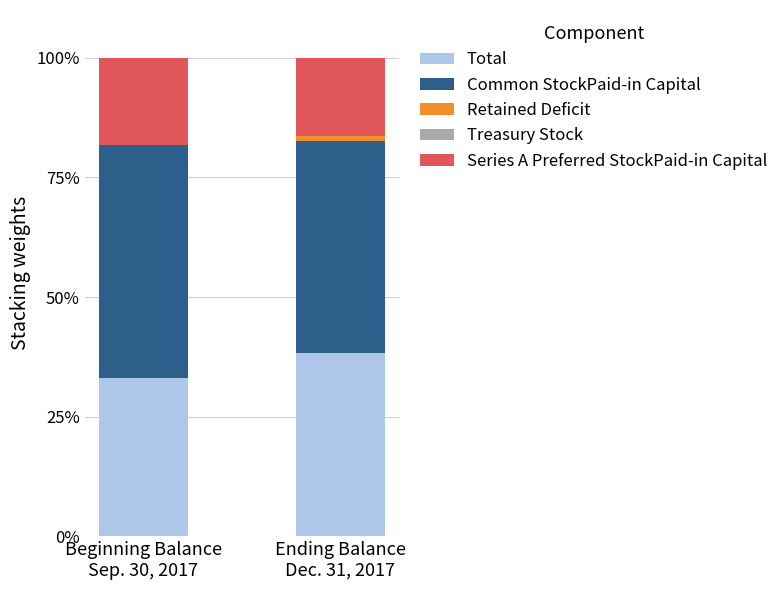

What is the highest value of the Total series?

38.4